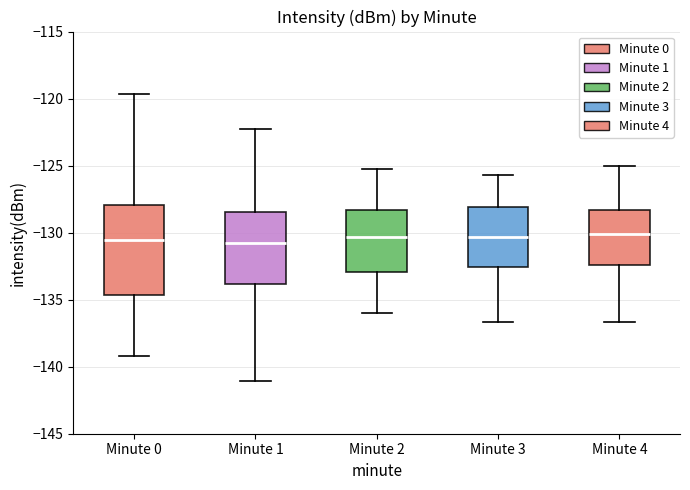

Where is the upper edge of the box for Minute 0 on the y-axis? The values are not printed on the chart, so give them approximately, as read against the axis.

-128.0